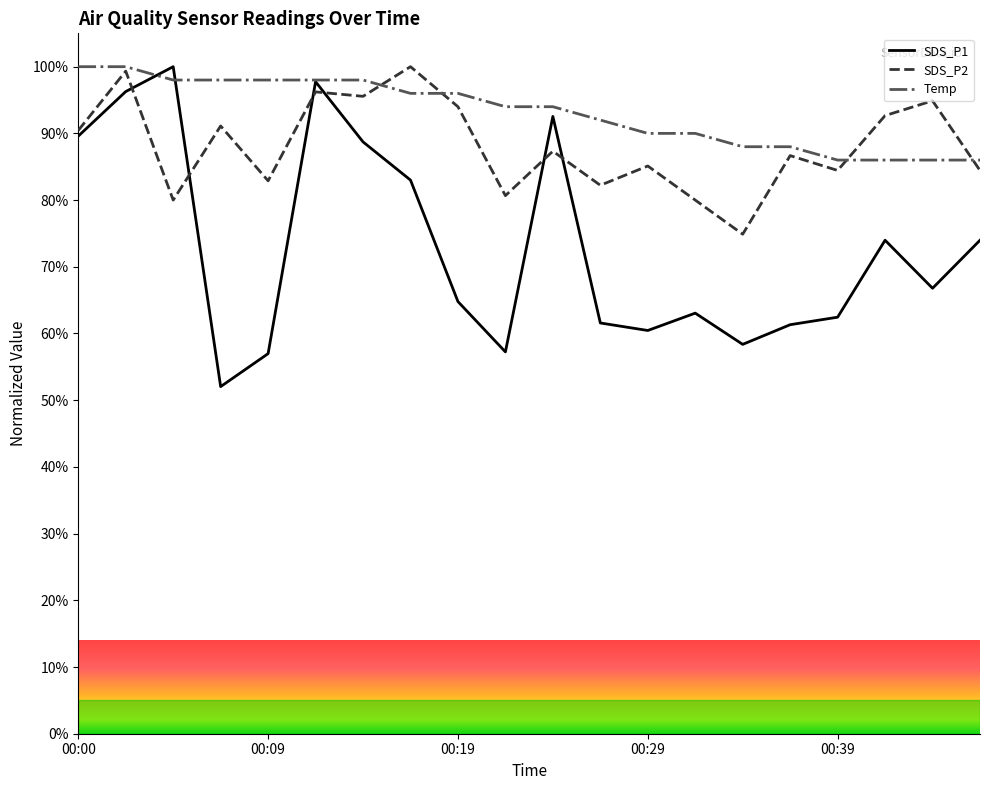

What is the sum of the SDS_P1 values at 00:31 and 00:09?

120.0